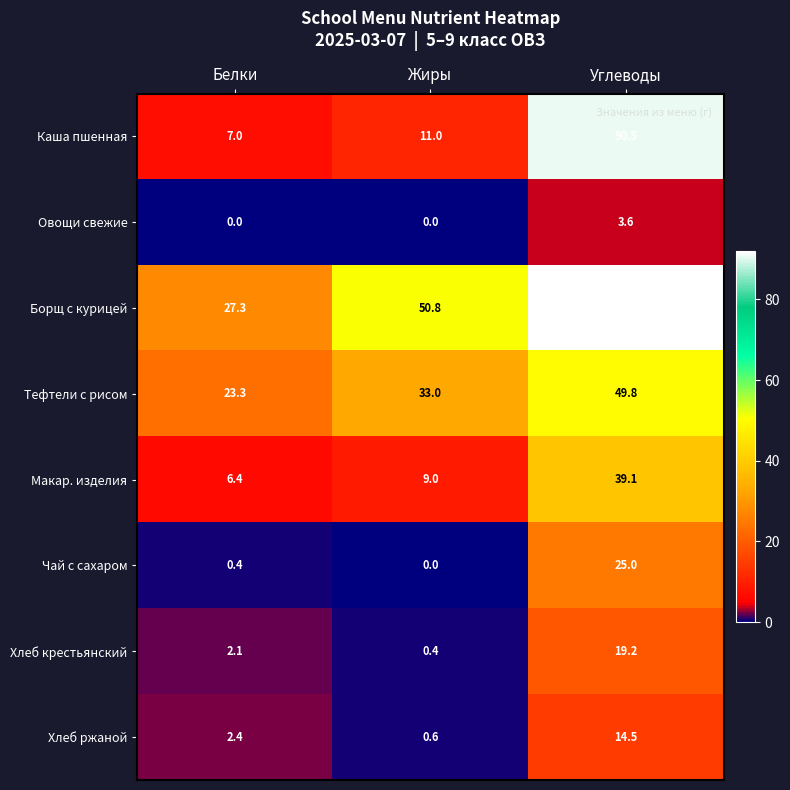

Where does the Хлеб крестьянский series first go above 2?

Белки